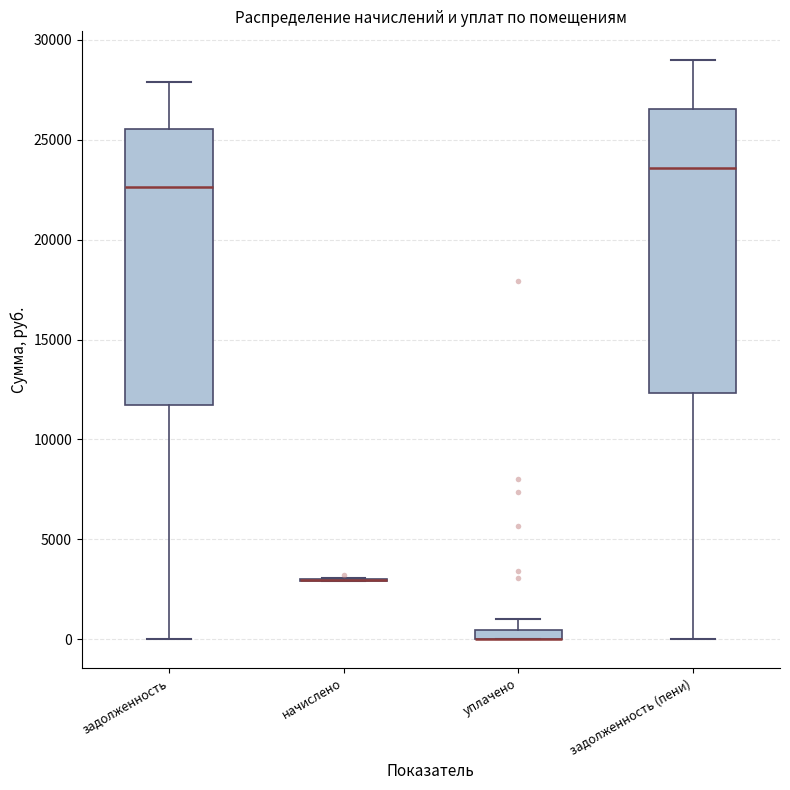

Where is the lower edge of the box for задолженность (пени) on the y-axis? The values are not printed on the chart, so give them approximately, as read against the axis.

12500